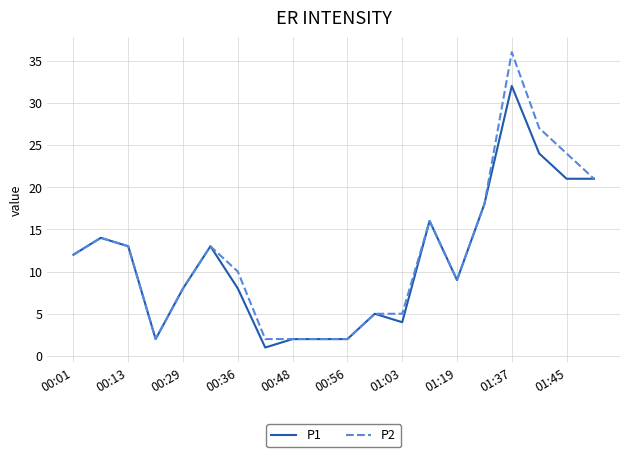

Which series has the widest spread of values?

P2